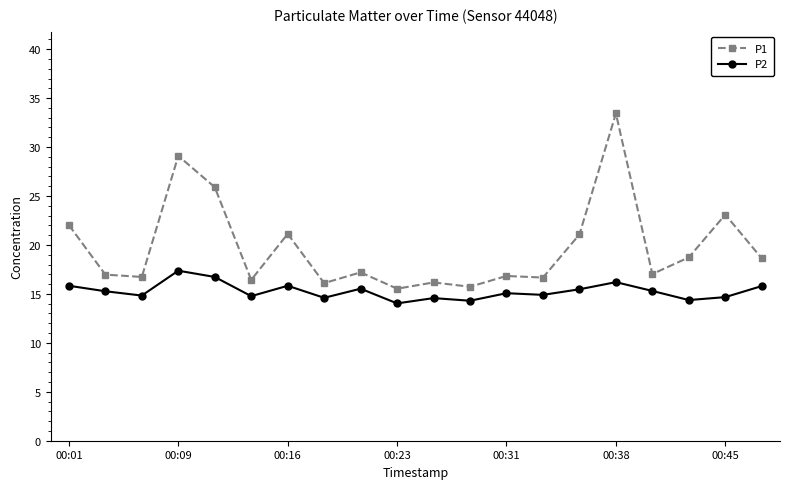

Does the chart display data point markers on the line(s)?

Yes